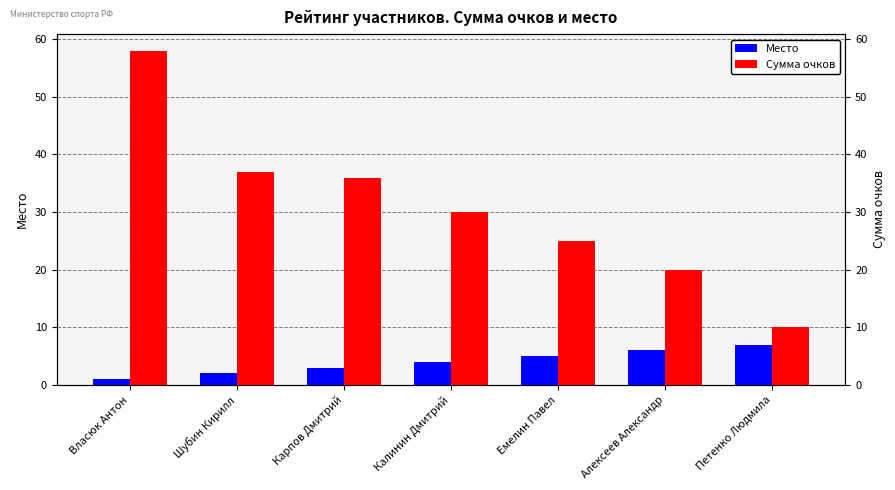

How many bars are there in each group?

2